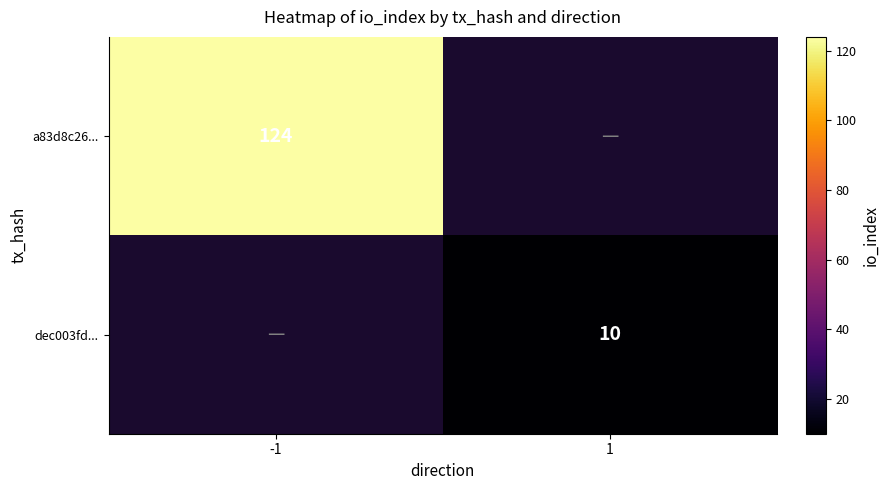

True or false: dec003fd... has a value of 7 at 1.

False